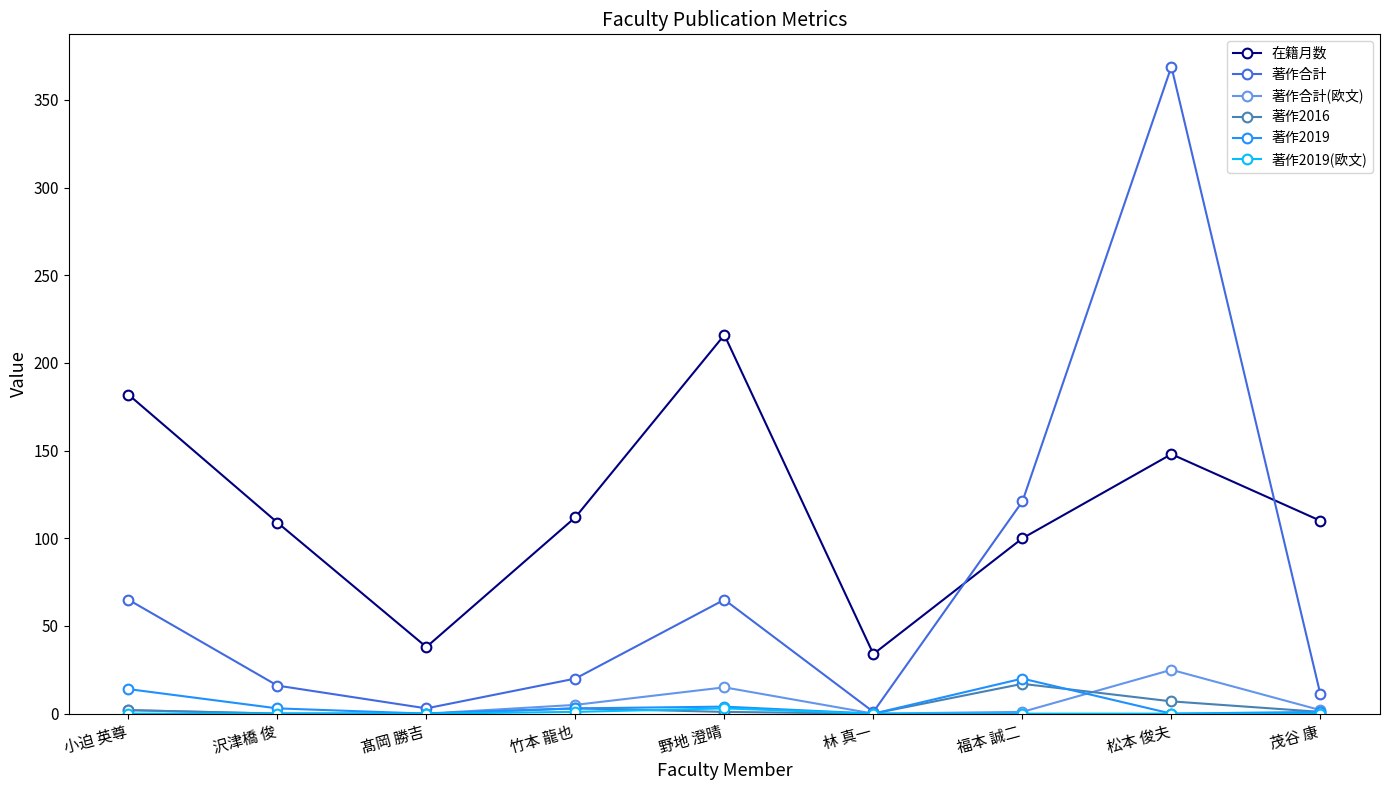

What is the label of the 8th point from the left?

松本 俊夫